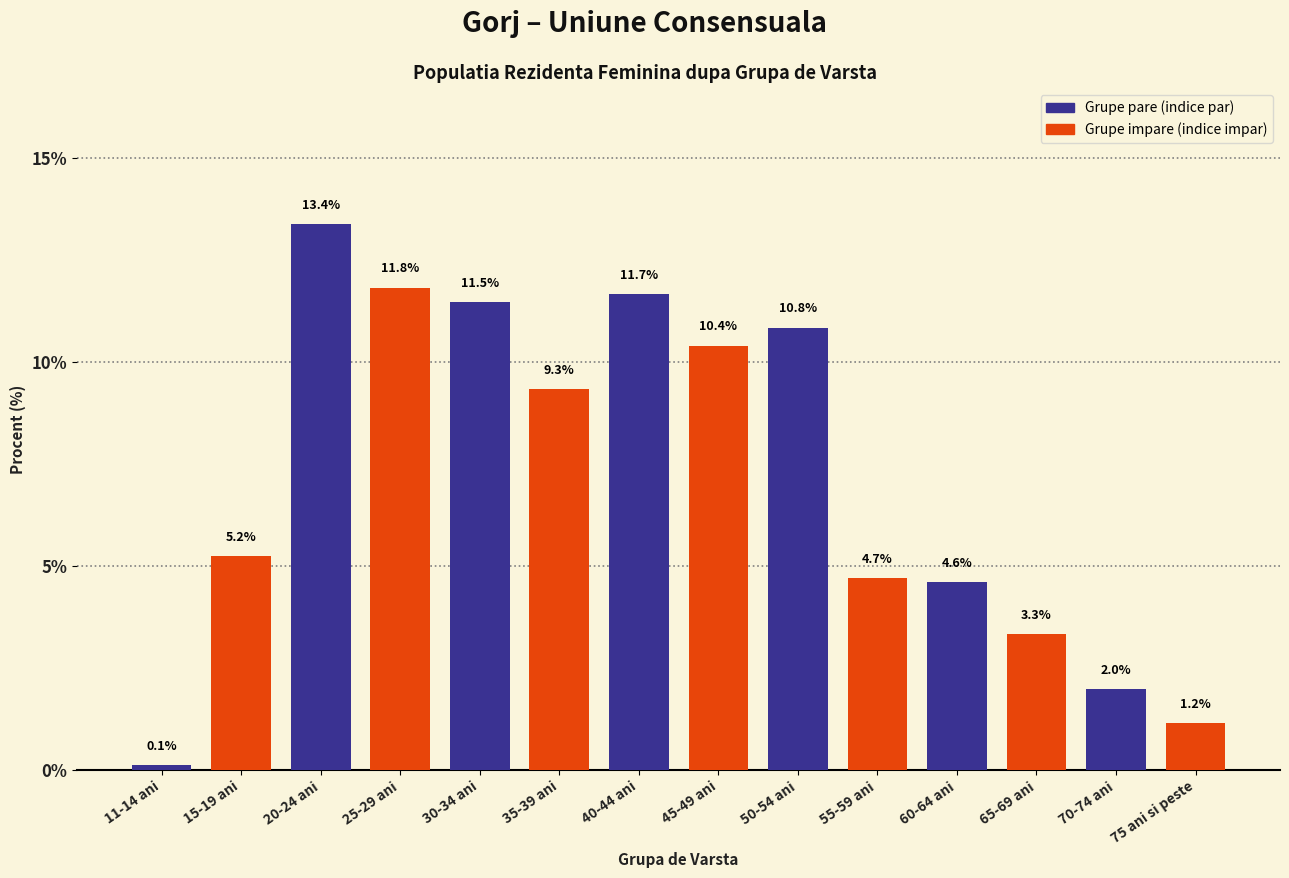

Approximately how many times larger is the value at 50-54 ani compared to 55-59 ani?

2.3